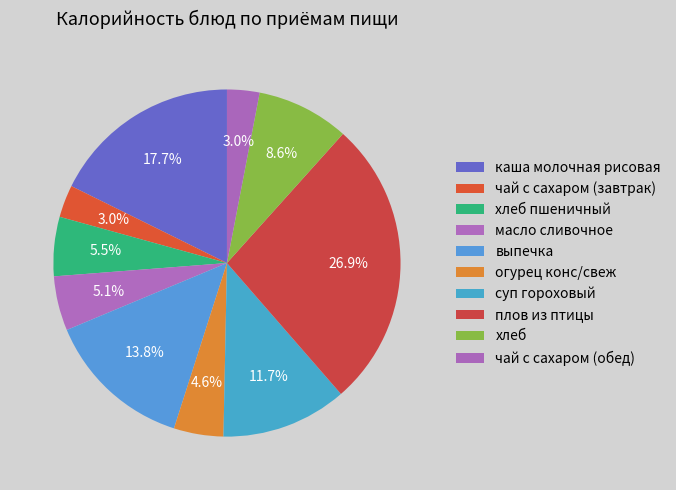

What portion of the pie excludes огурец конс/свеж?

95.4%